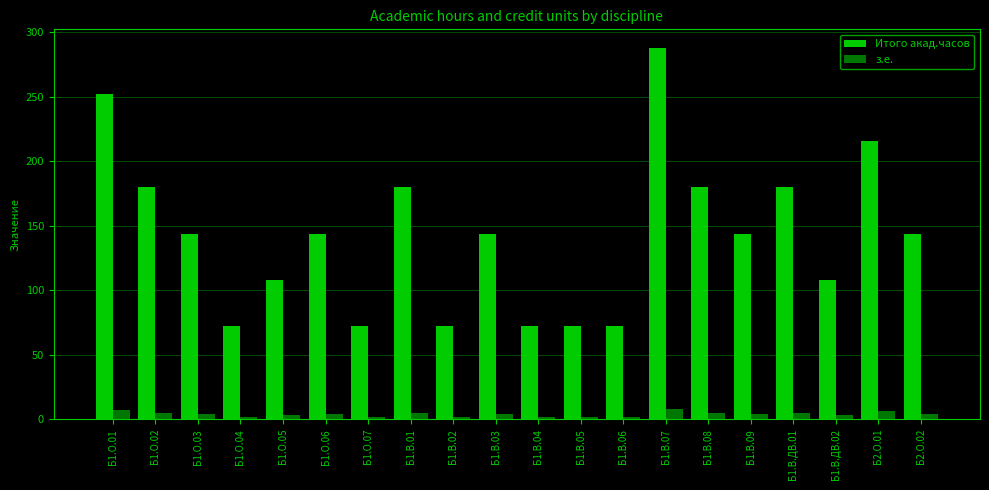

Is it true that Итого акад.часов equals 108 at Б1.О.04?

False